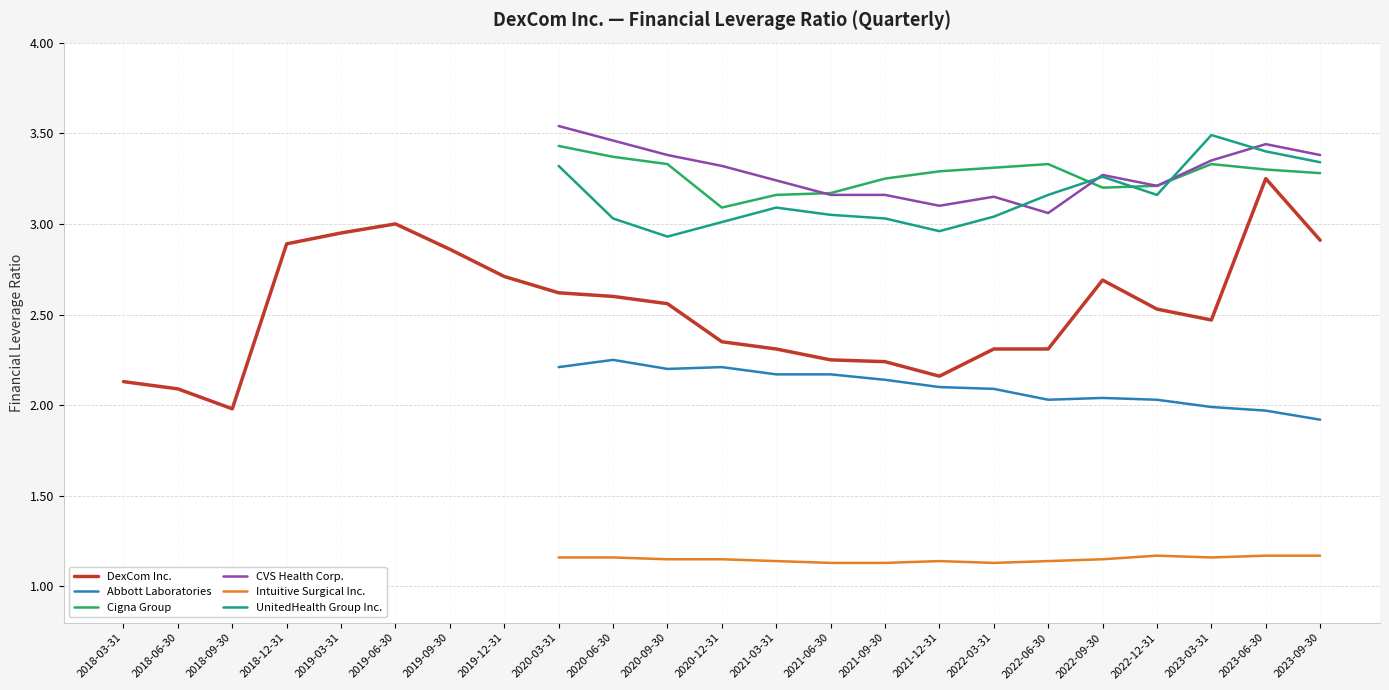

The value of Cigna Group at 2020-03-31 is 1.9. True or false?

False